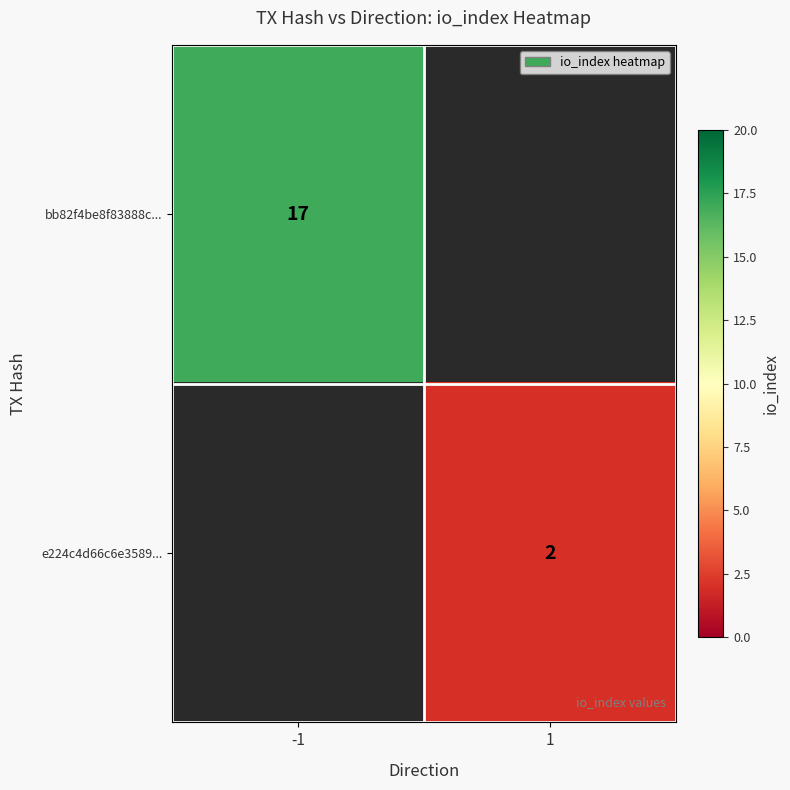

The value of e224c4d66c6e3589... at 1 is 4. True or false?

False